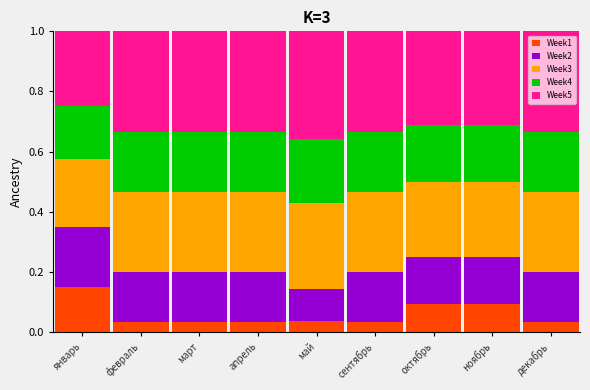

What is the total value across all series at март?

1.0